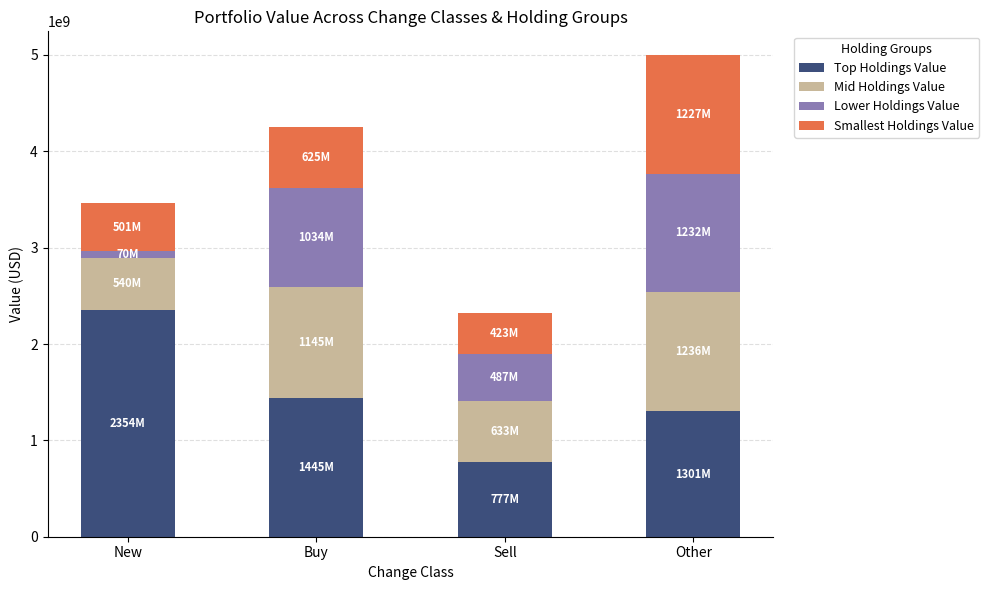

Reading left to right, what are the values for Top Holdings Value?

2353750000	1444800000	777120000	1301100000